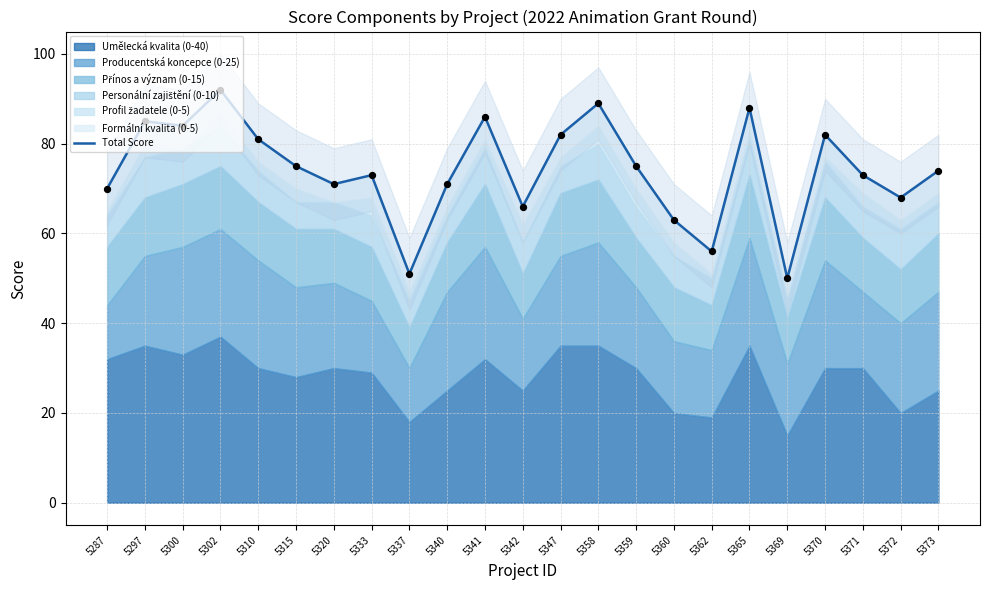

Which has a higher value, 5372 or 5370?

5370